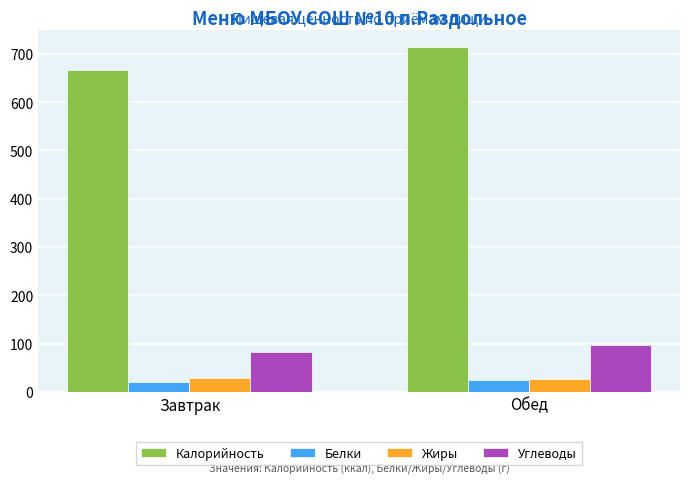

Is it true that Калорийность equals 1210.0 at Обед?

False